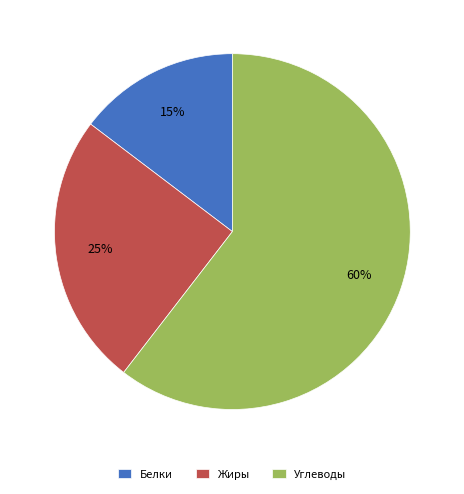

Rank the categories by value from highest to lowest.

Углеводы, Жиры, Белки